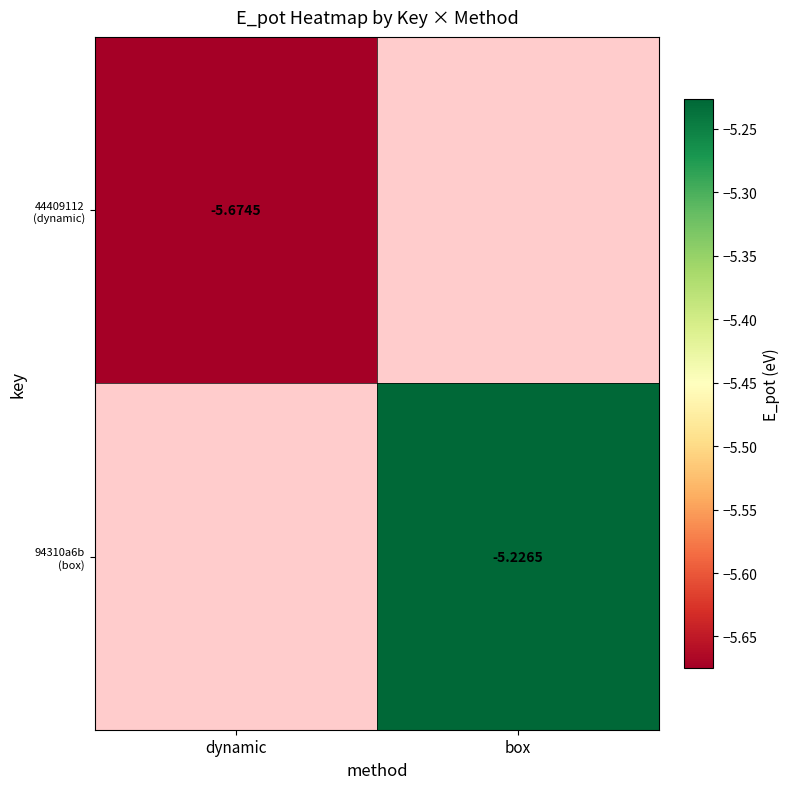

What is the highest value of the 44409112 (dynamic) series?

-5.7